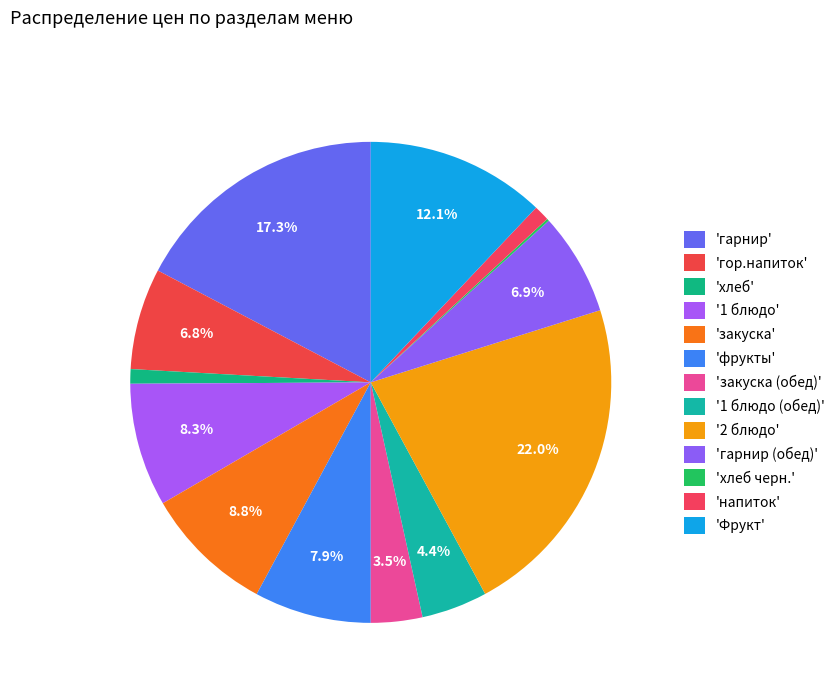

To the nearest percent, what is the average slice percentage?

8%